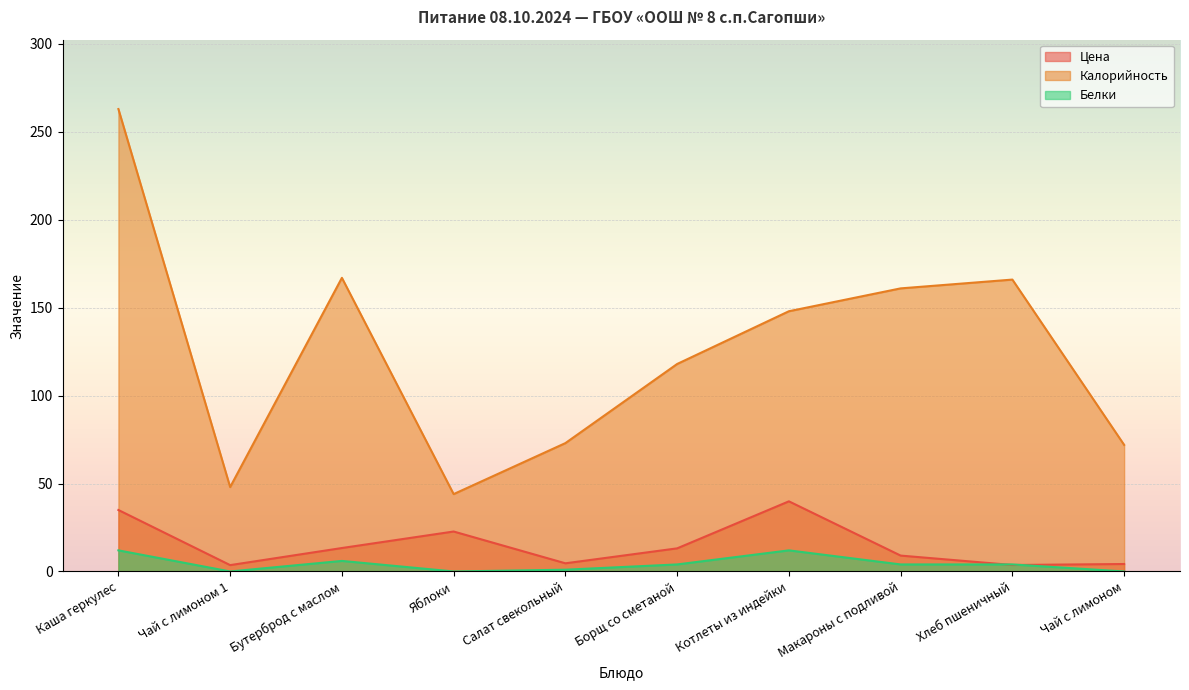

Reading left to right, list all the values displayed in this chart.

Цена: 35.0	3.6	13.3	22.7	4.6	13.1	39.9	9.0	3.7	4.2
Калорийность: 263.0	48.0	167.0	44.0	73.0	118.0	148.0	161.0	166.0	72.0
Белки: 12.0	0.0	6.0	0.0	1.0	4.0	12.0	4.0	4.0	0.0